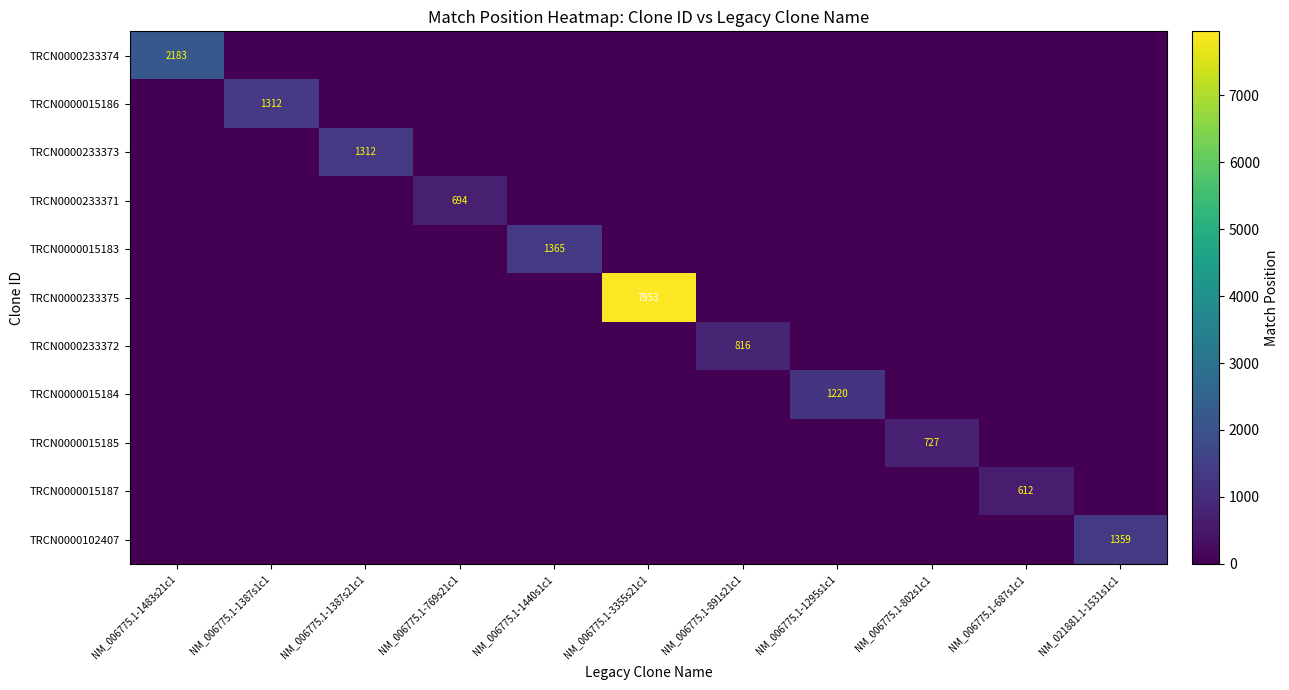

At how many categories does at least one series exceed 3977?

1